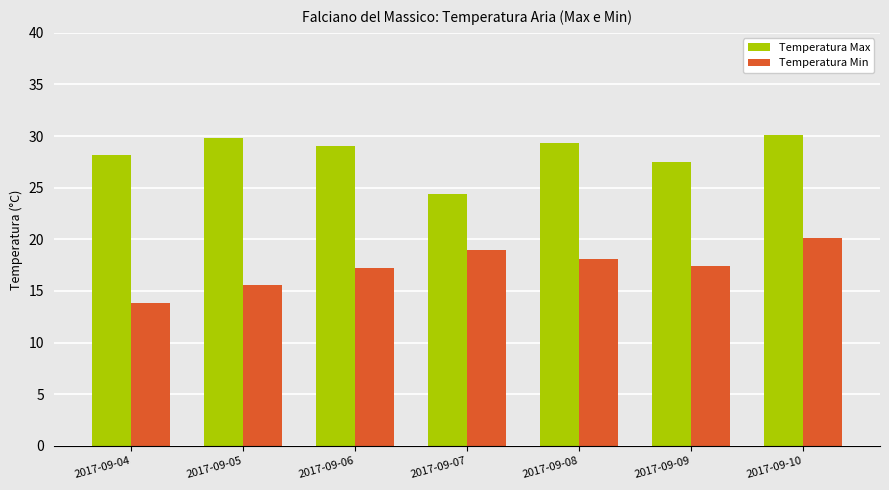

At how many categories does at least one series exceed 18?

7